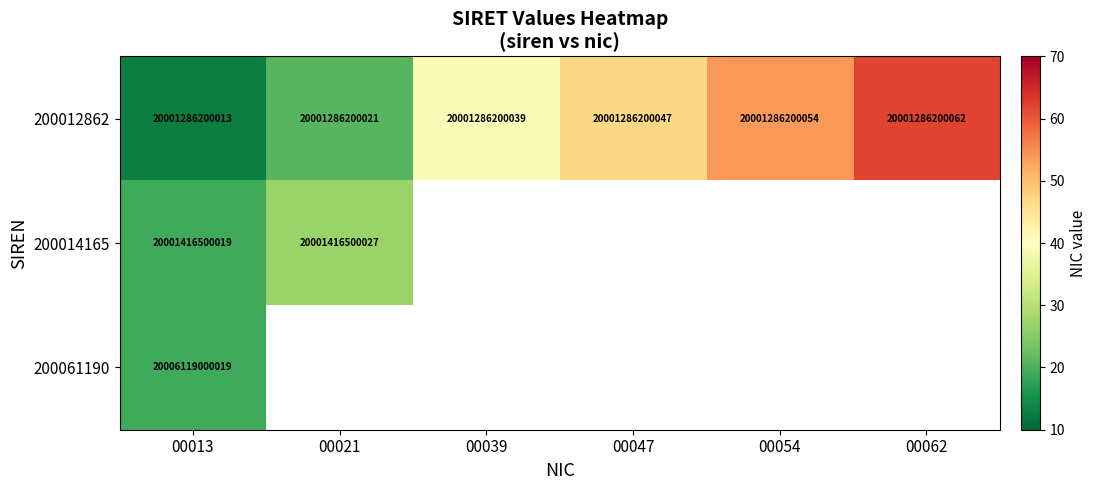

True or false: 200012862 has a value of 20001286200054 at 00054.

True